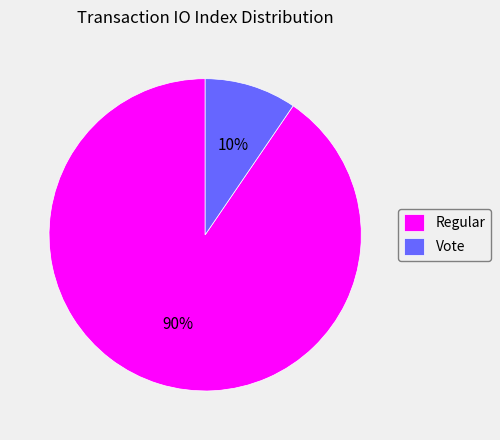

Which has a higher value, Regular or Vote?

Regular